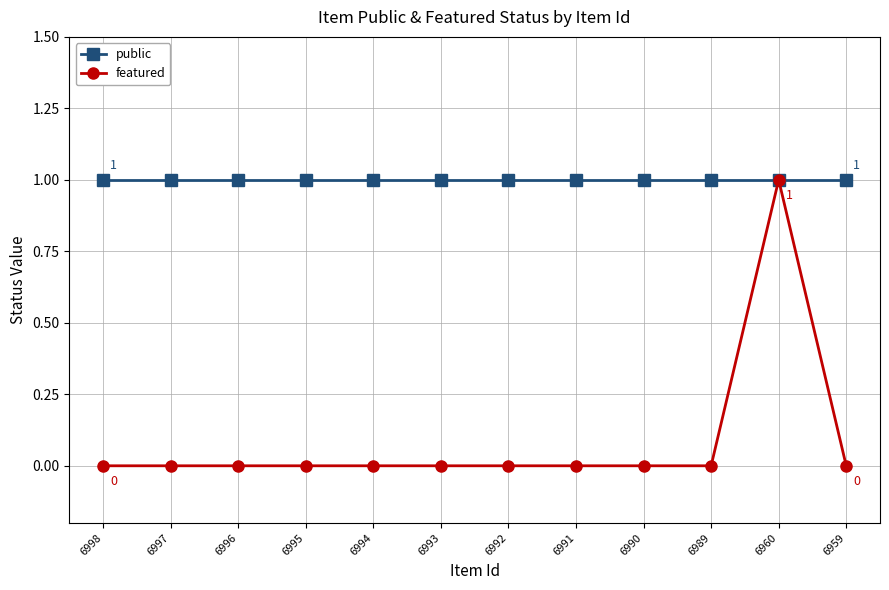

List the series in order of their overall mean, lowest first.

featured, public